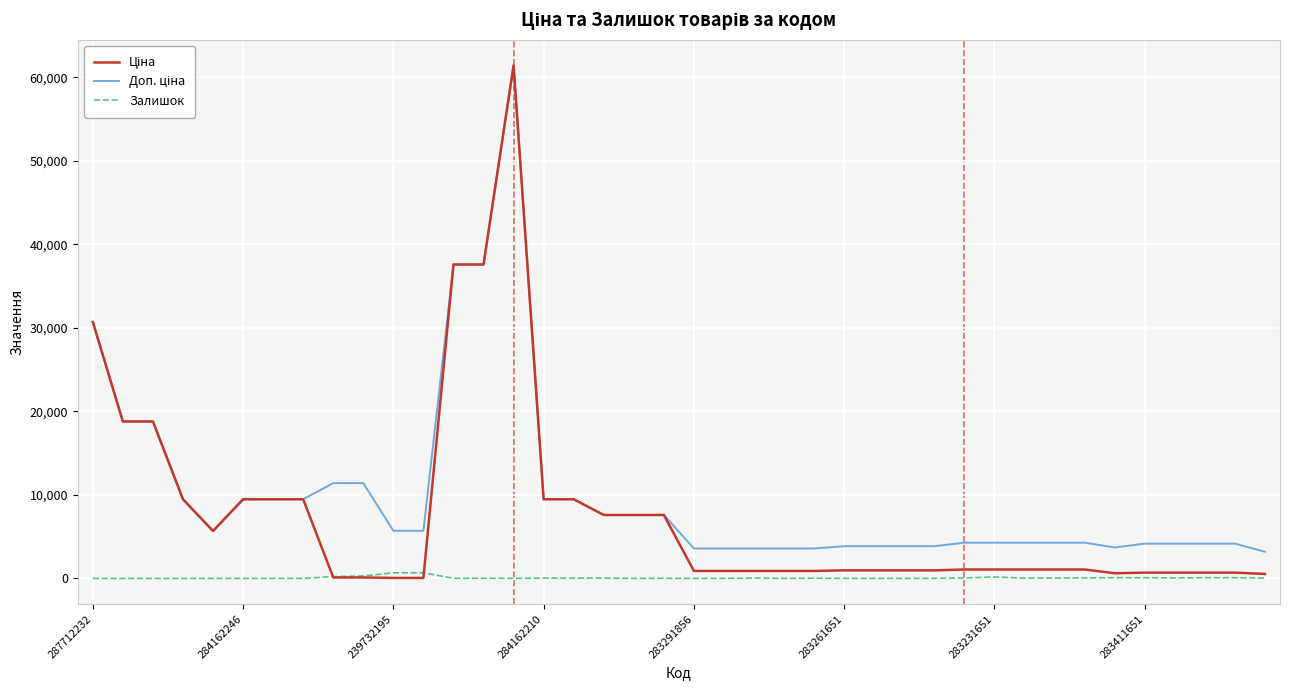

What is the difference between the maximum and minimum values in the Ціна series?

61377.2